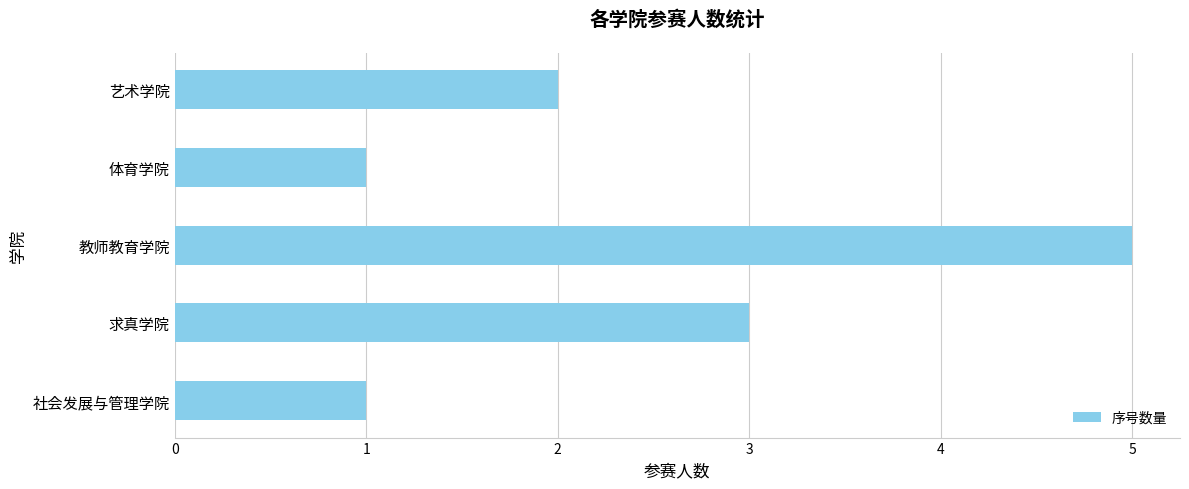

What is the sum of all values?

12